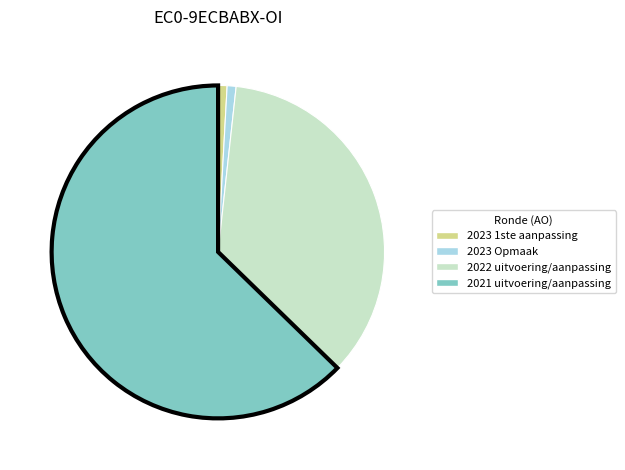

Between 2021 uitvoering/aanpassing and 2023 Opmaak, which is larger?

2021 uitvoering/aanpassing